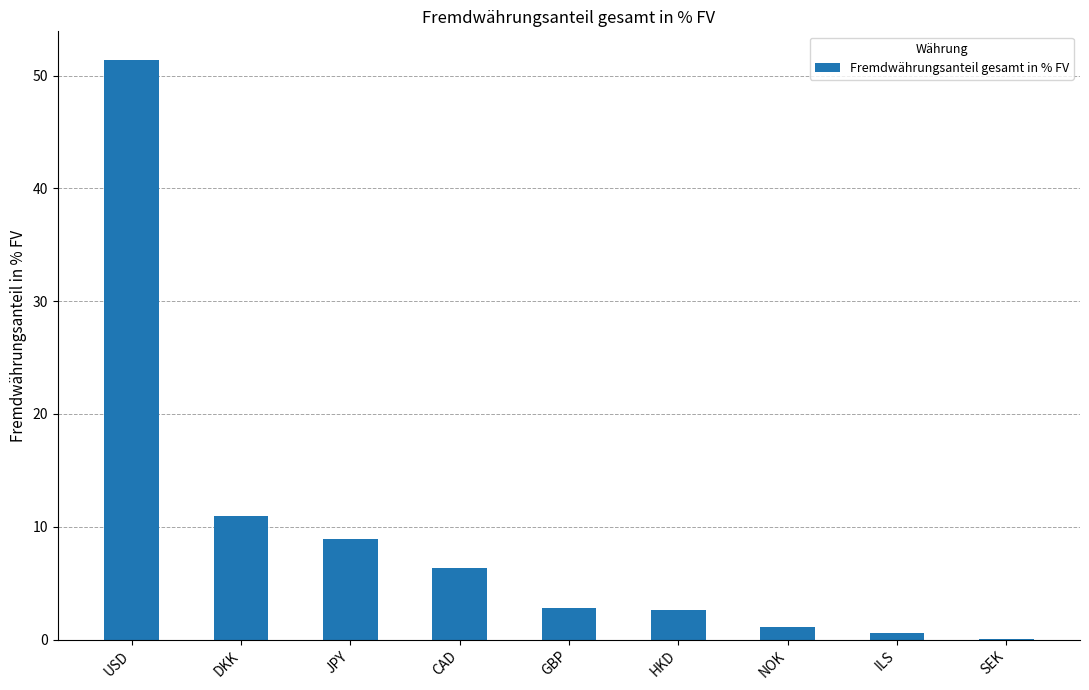

The chart shows a value of 2.7 at CAD. True or false?

False